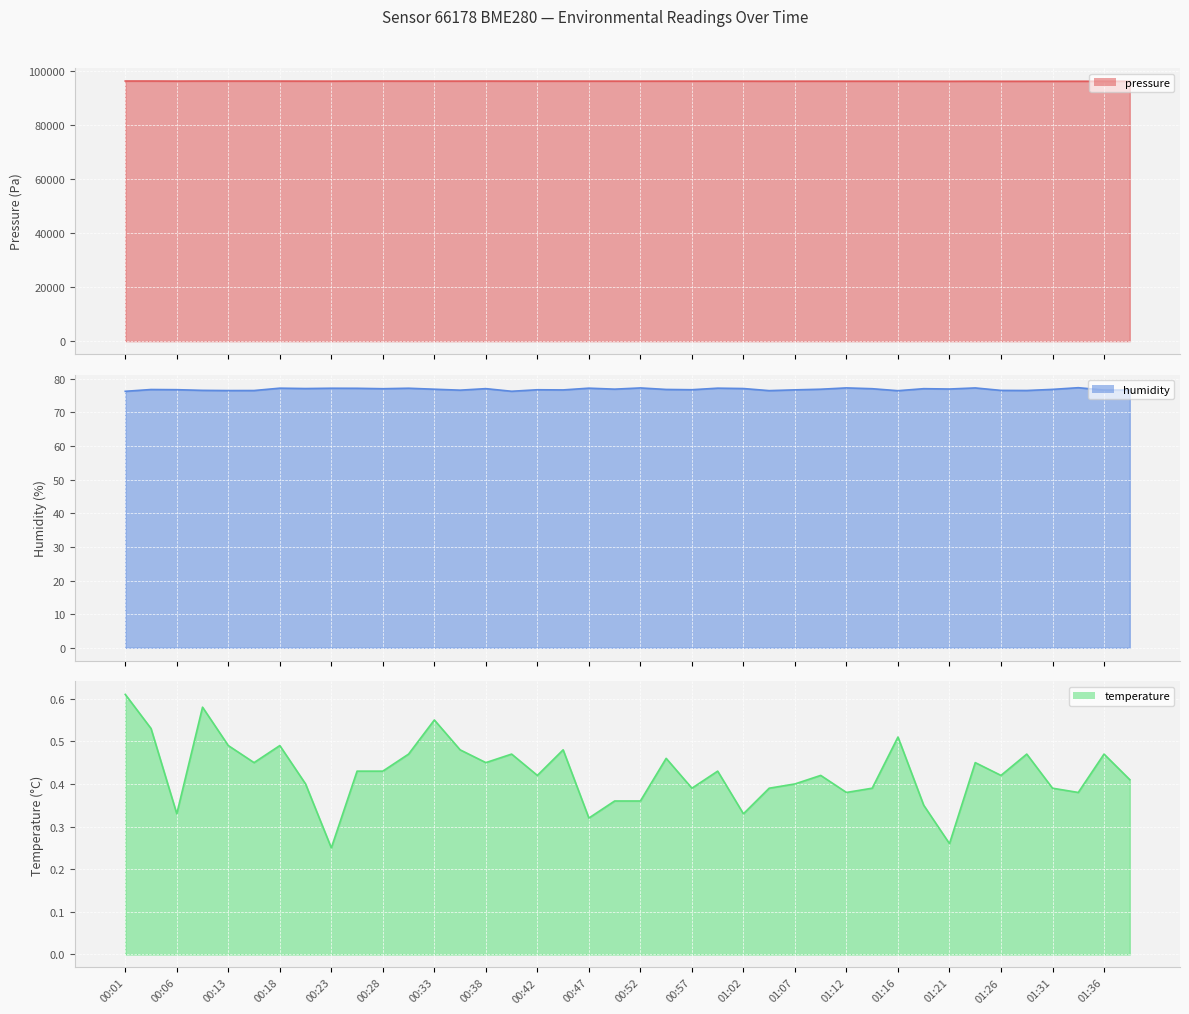

The humidity line series shows 77.1 at 01:02. True or false?

True